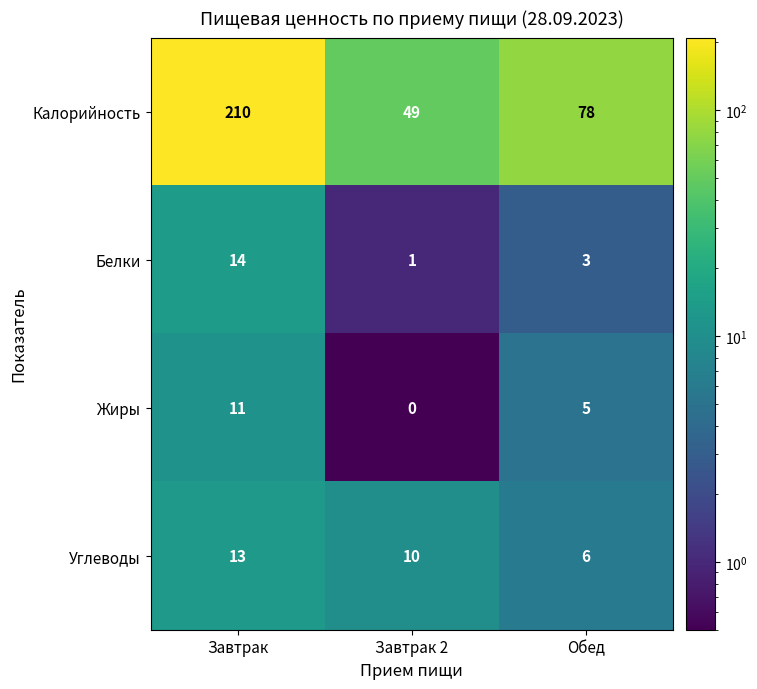

How many Углеводы values are between 6 and 13?

3